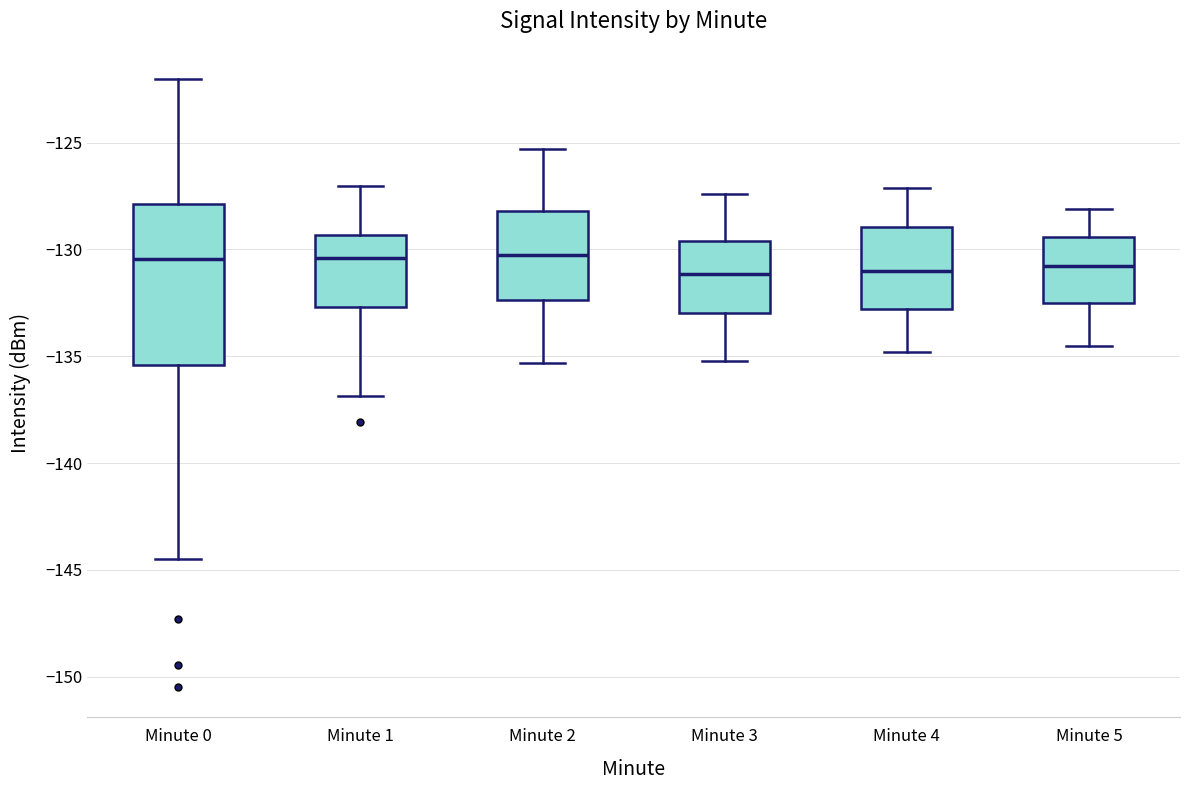

Where is the upper edge of the box for Minute 0 on the y-axis? The values are not printed on the chart, so give them approximately, as read against the axis.

-128.0